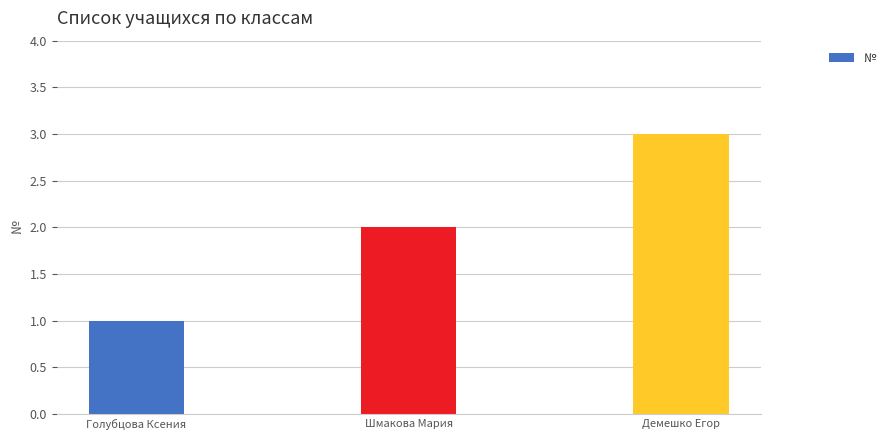

Reading left to right, transcribe all the data shown in this chart.

Голубцова Ксения=1	Шмакова Мария=2	Демешко Егор=3